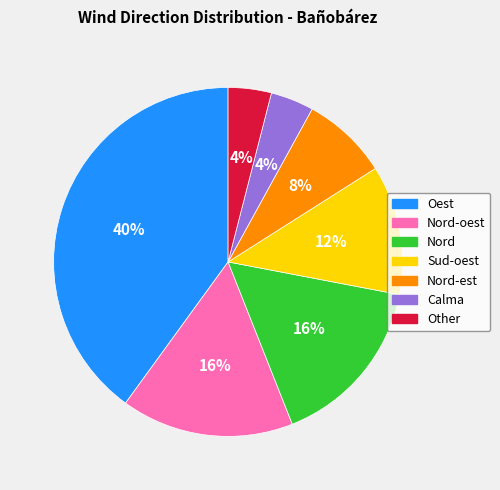

To the nearest percent, what is the difference between the largest and smallest slice percentages?

36%